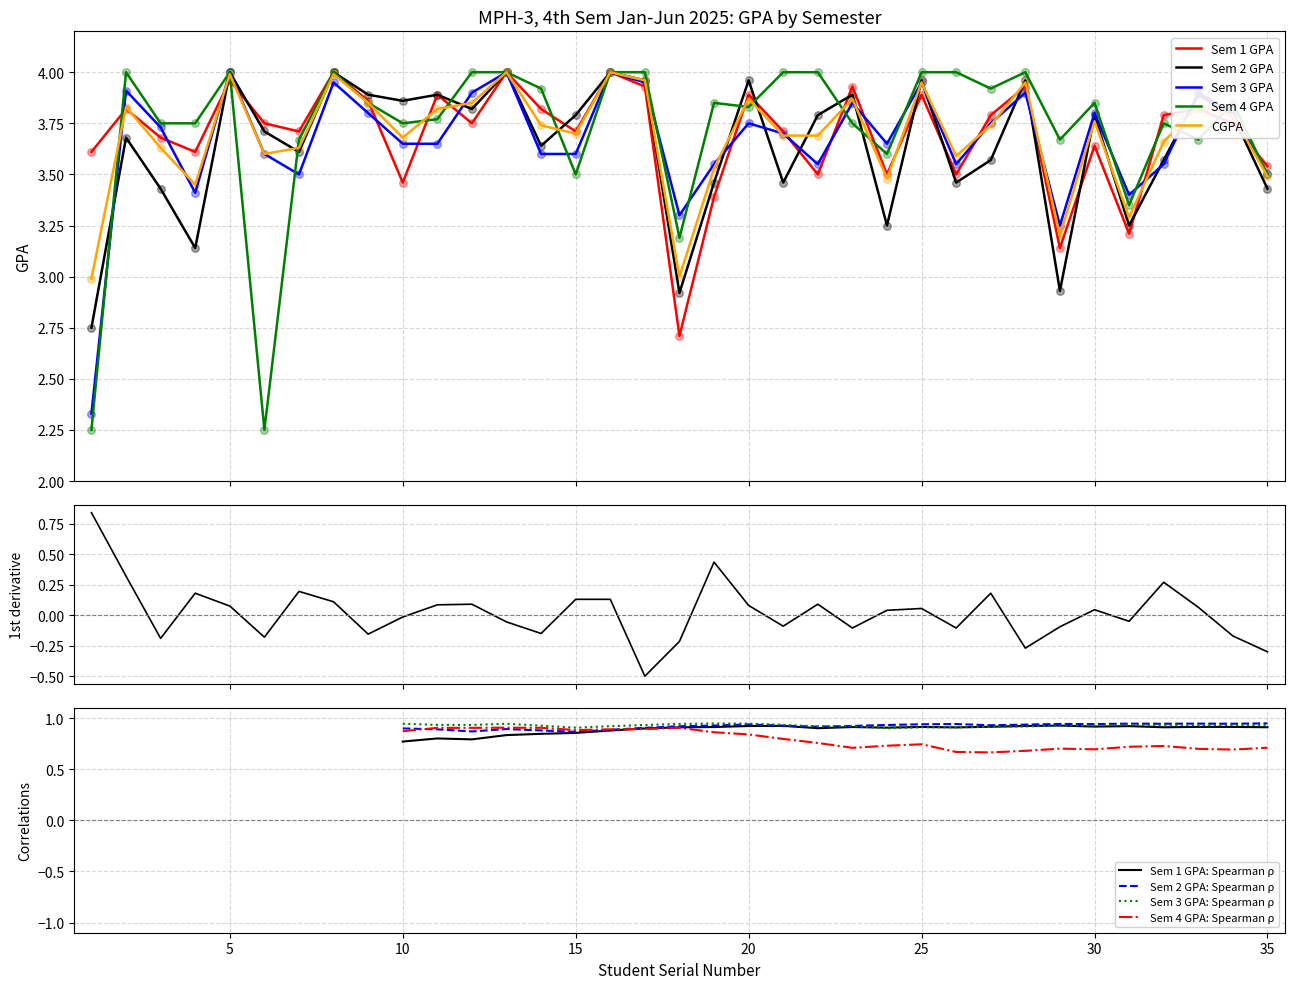

Which series contains the lowest Y value?

Sem 4 GPA